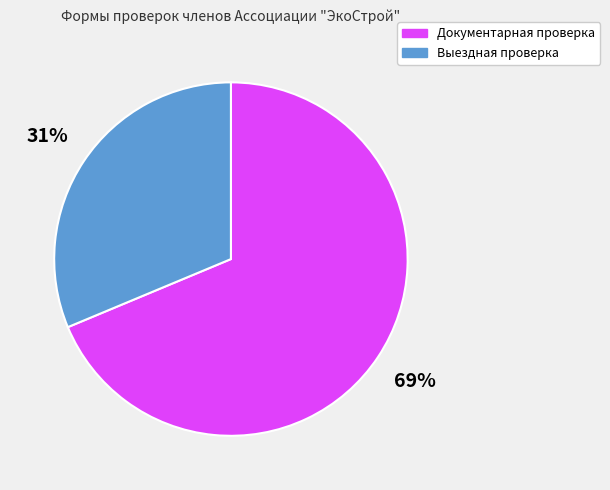

To the nearest percent, what is the combined percentage of Выездная проверка and Документарная проверка?

100%